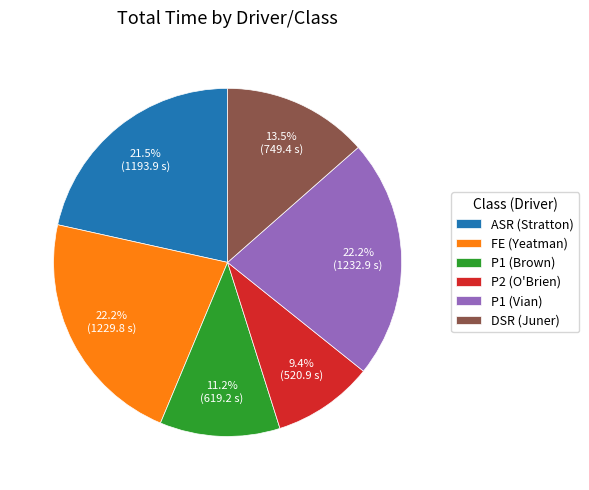

Approximately how many times larger is the value at P1 (Vian) compared to FE (Yeatman)?

1.0